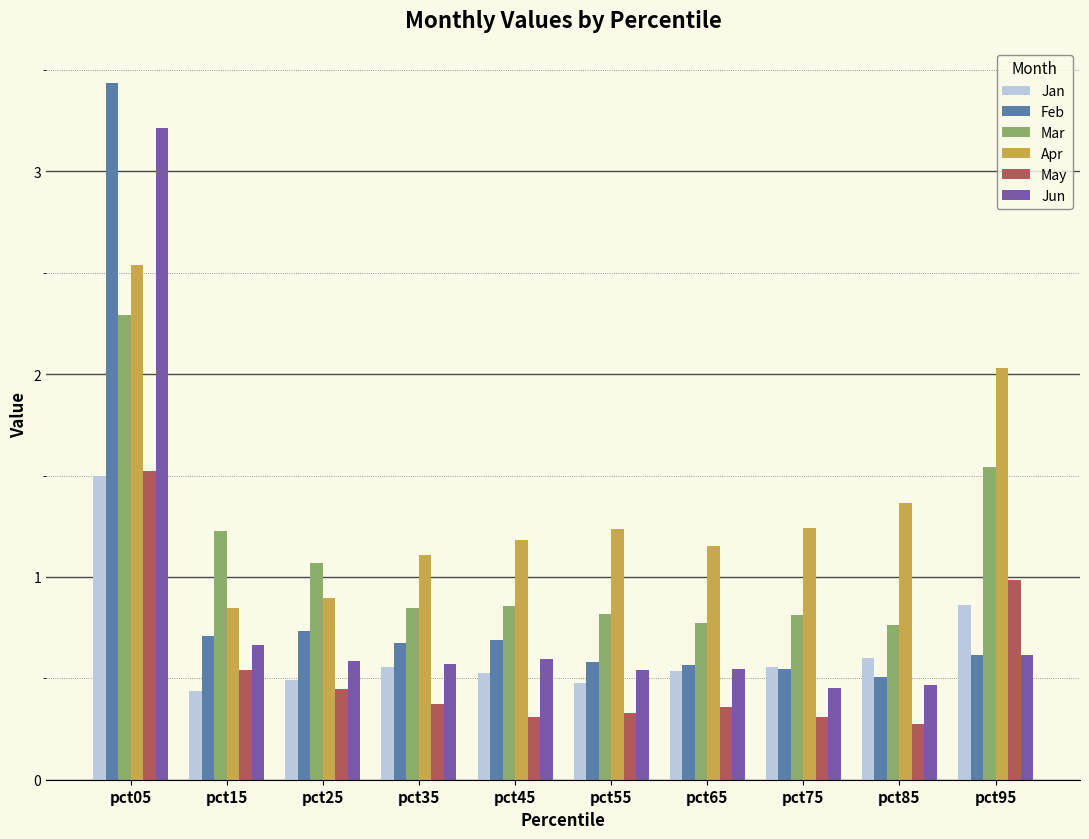

What is the sum of the Mar values at pct65 and pct75?

1.6